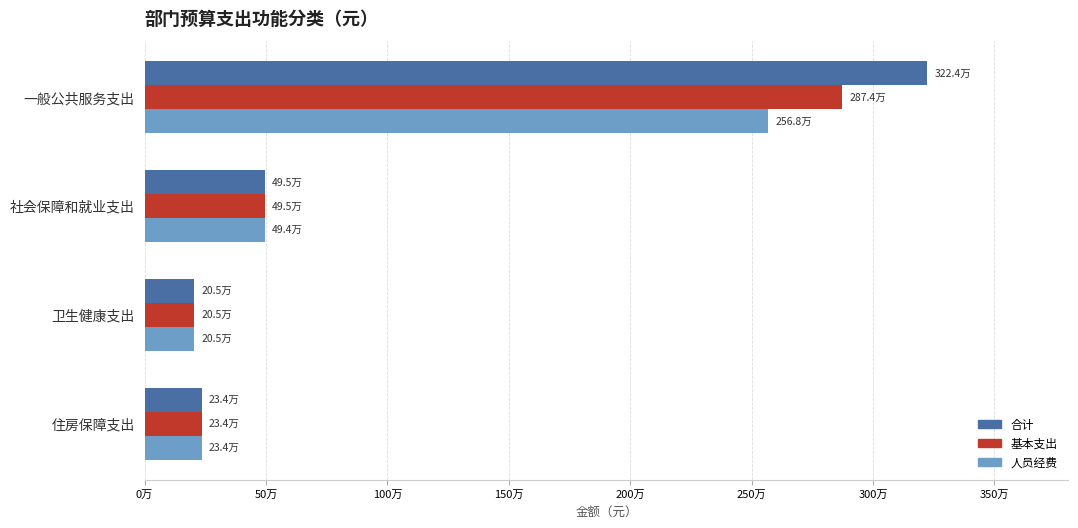

What are all the series names shown in the legend?

合计, 基本支出, 人员经费